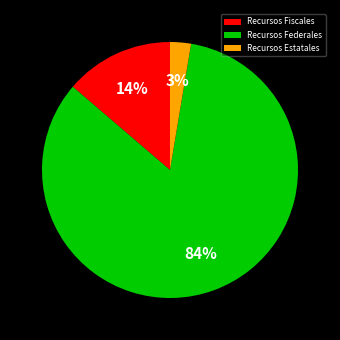

Is it true that Recursos Estatales is 3% of the pie?

True